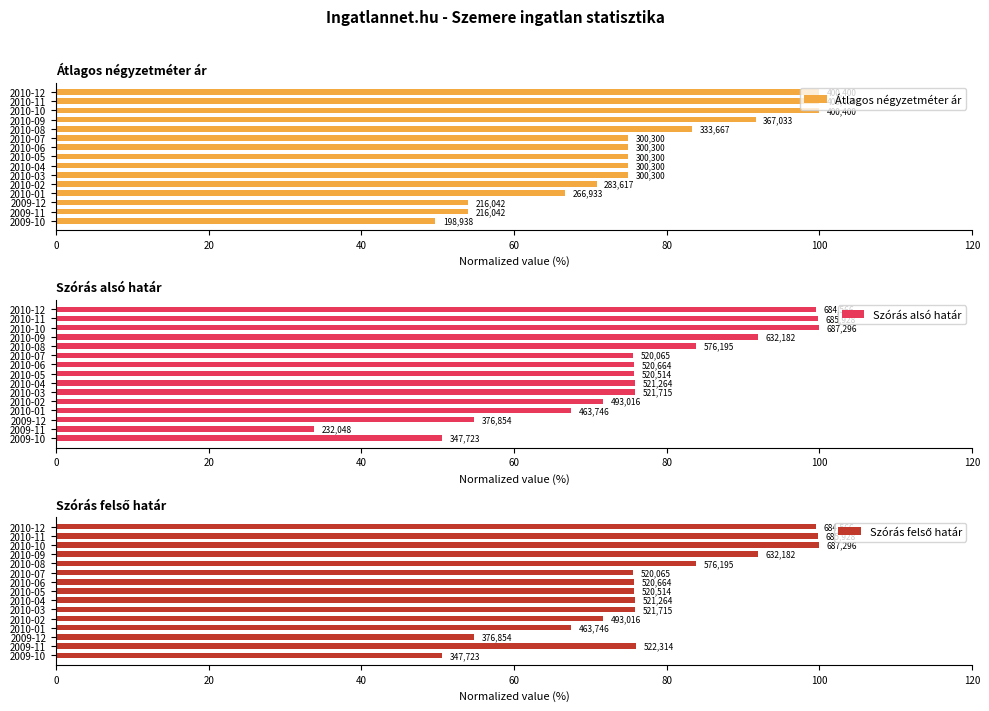

What is the minimum value shown in the chart?

33.8